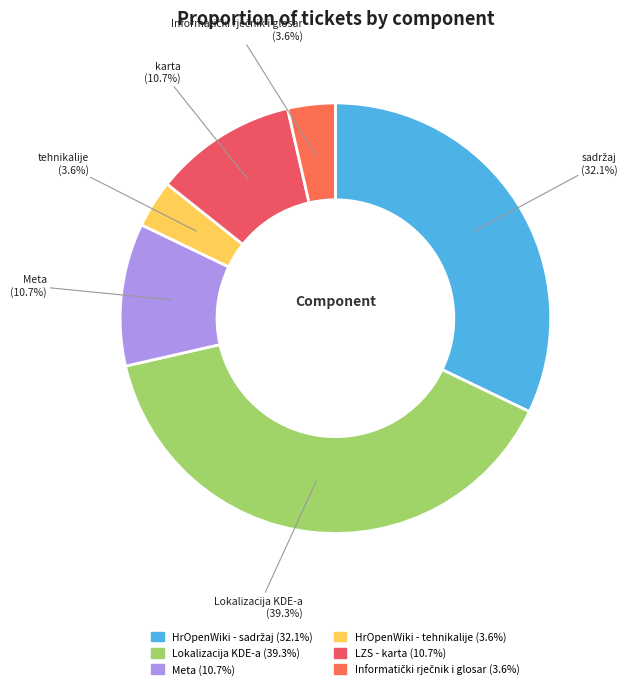

Which category has the biggest portion of the pie?

Lokalizacija KDE-a